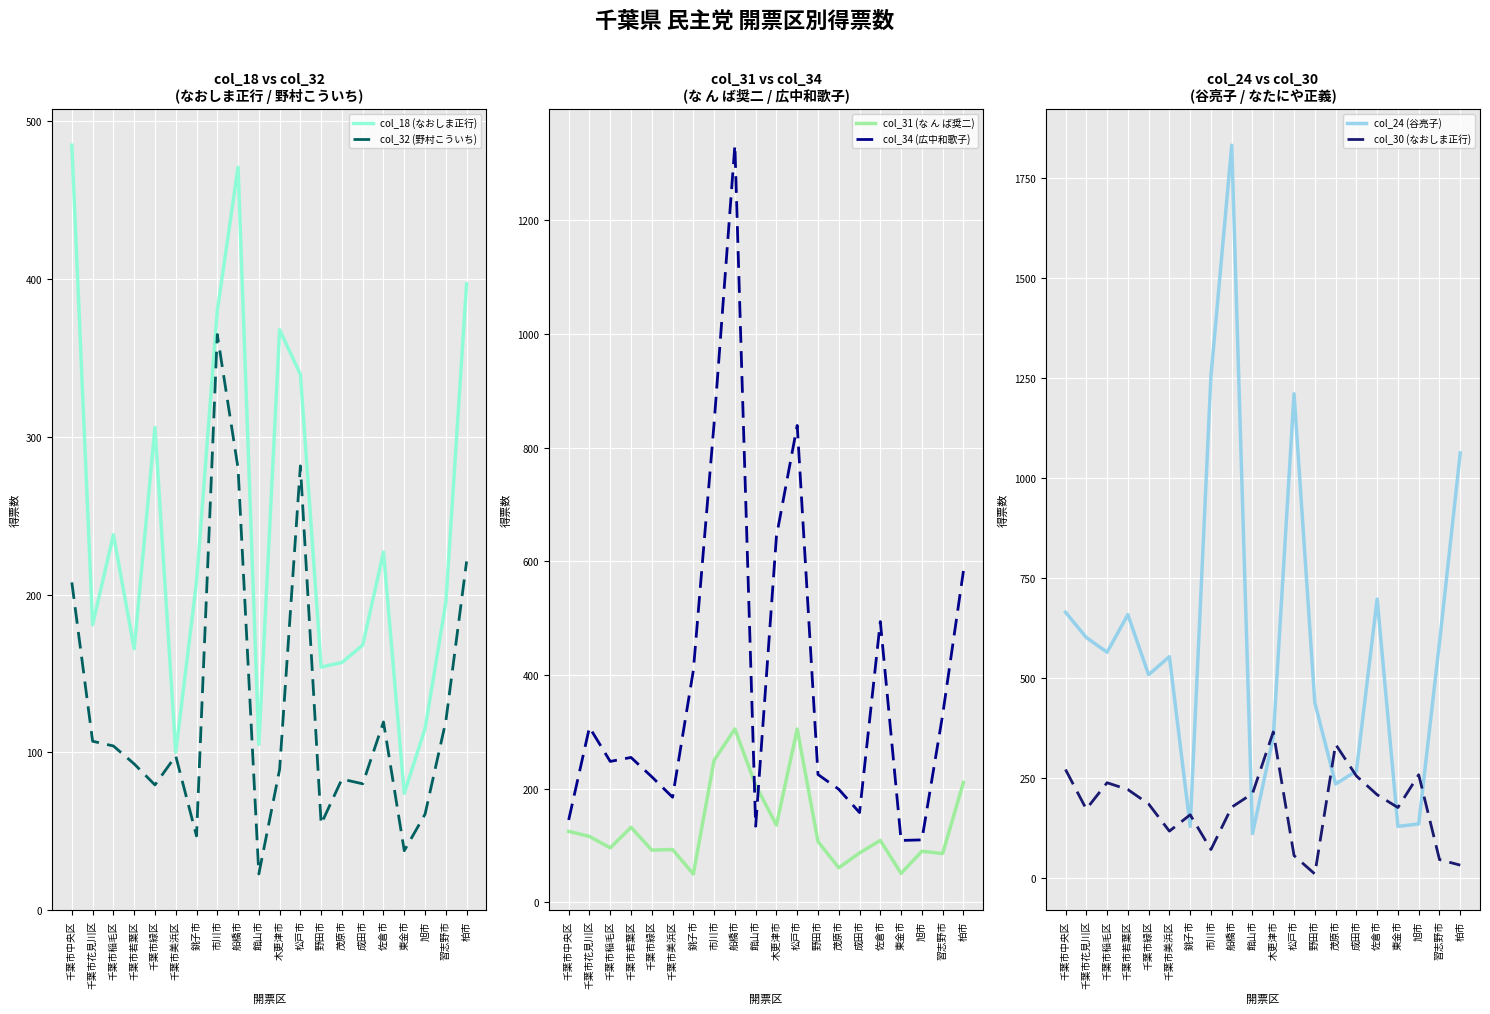

How many interior local valleys does the col_30 (なおしま正行) series have?

5